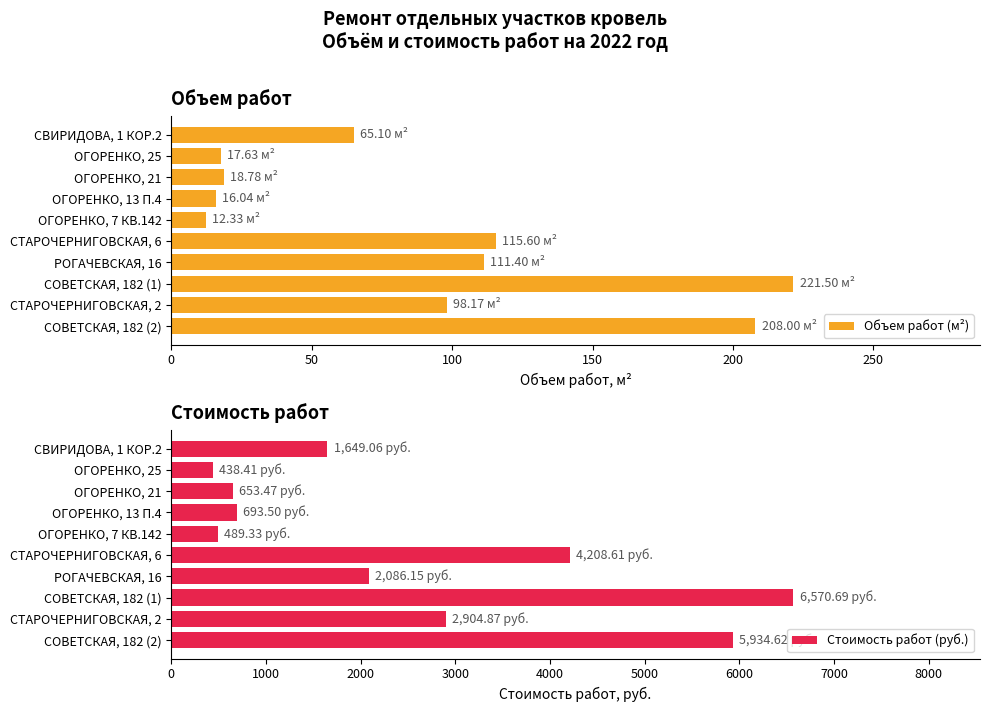

What are all the series names shown in the legend?

Объем работ (м²), Стоимость работ (руб.)